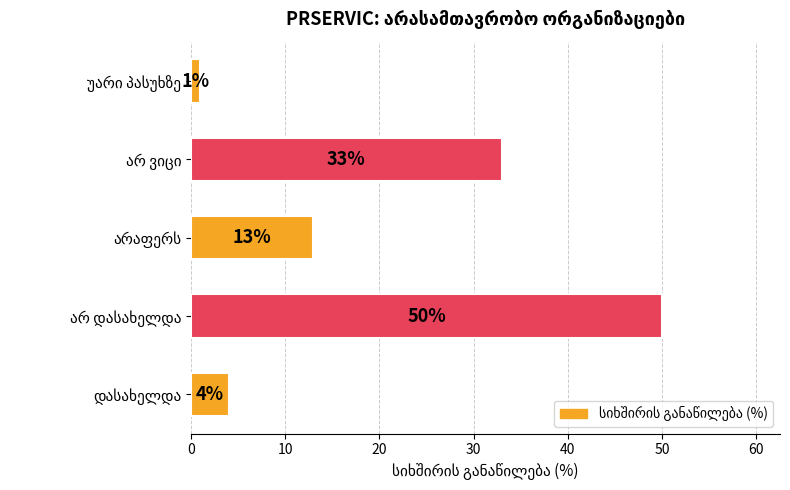

How many series are shown in this chart?

1